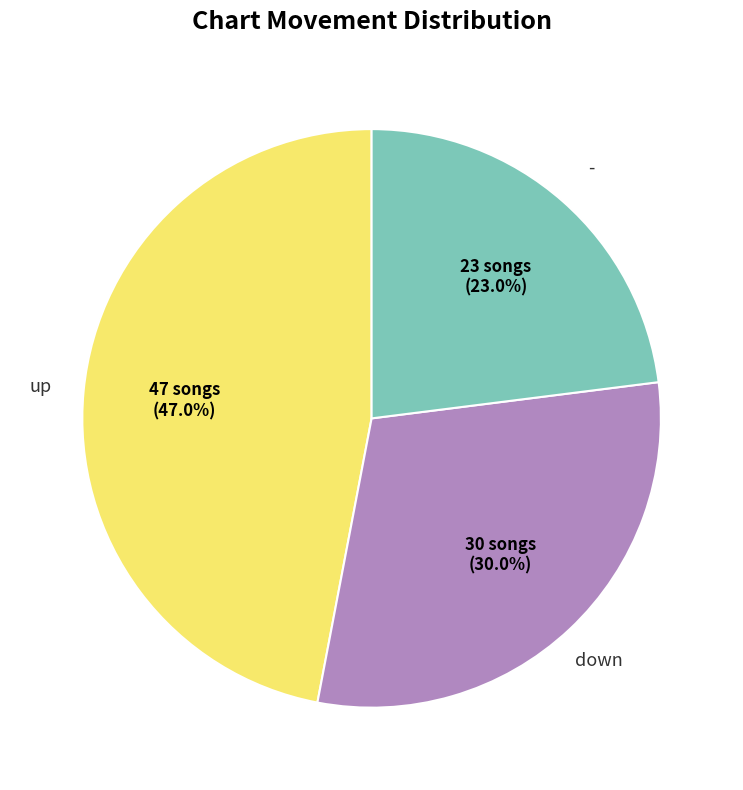

Is there any slice that represents more than half of the pie?

No